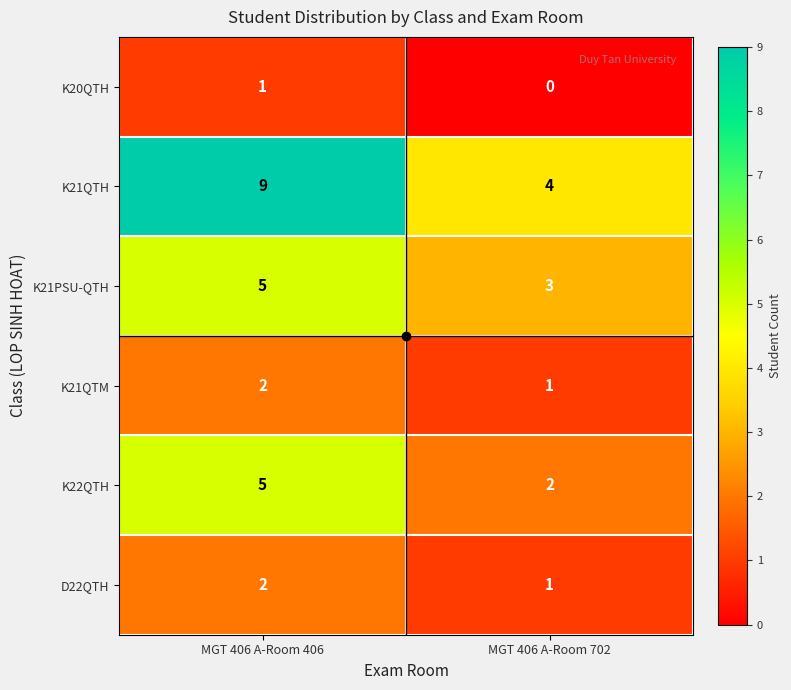

The value of K22QTH at MGT 406 A-Room 702 is 3. True or false?

False